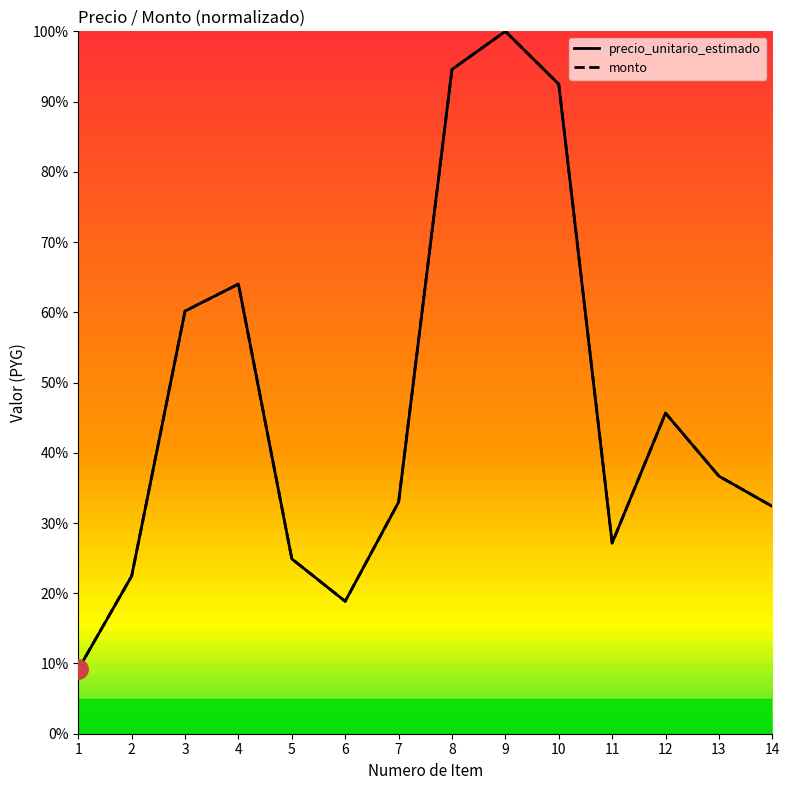

The precio_unitario_estimado series shows 27.1 at 11. True or false?

True